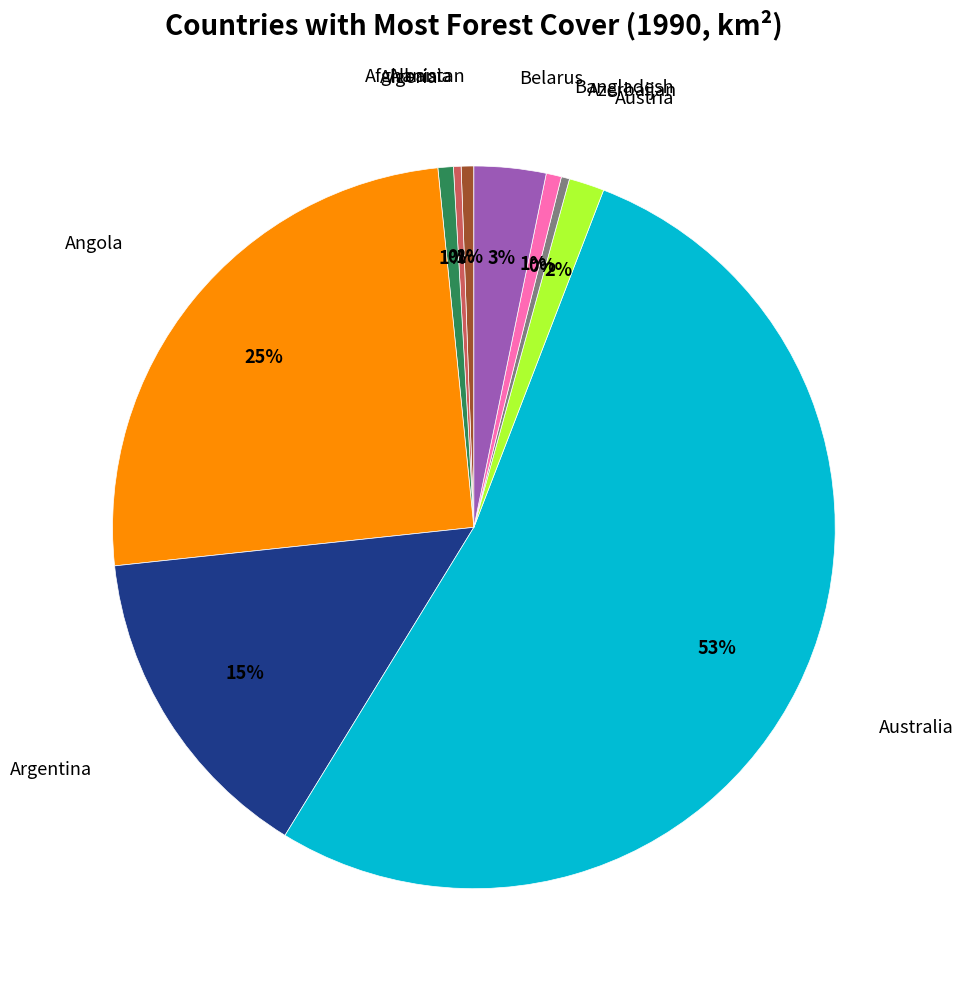

Does any single category account for the majority?

Yes